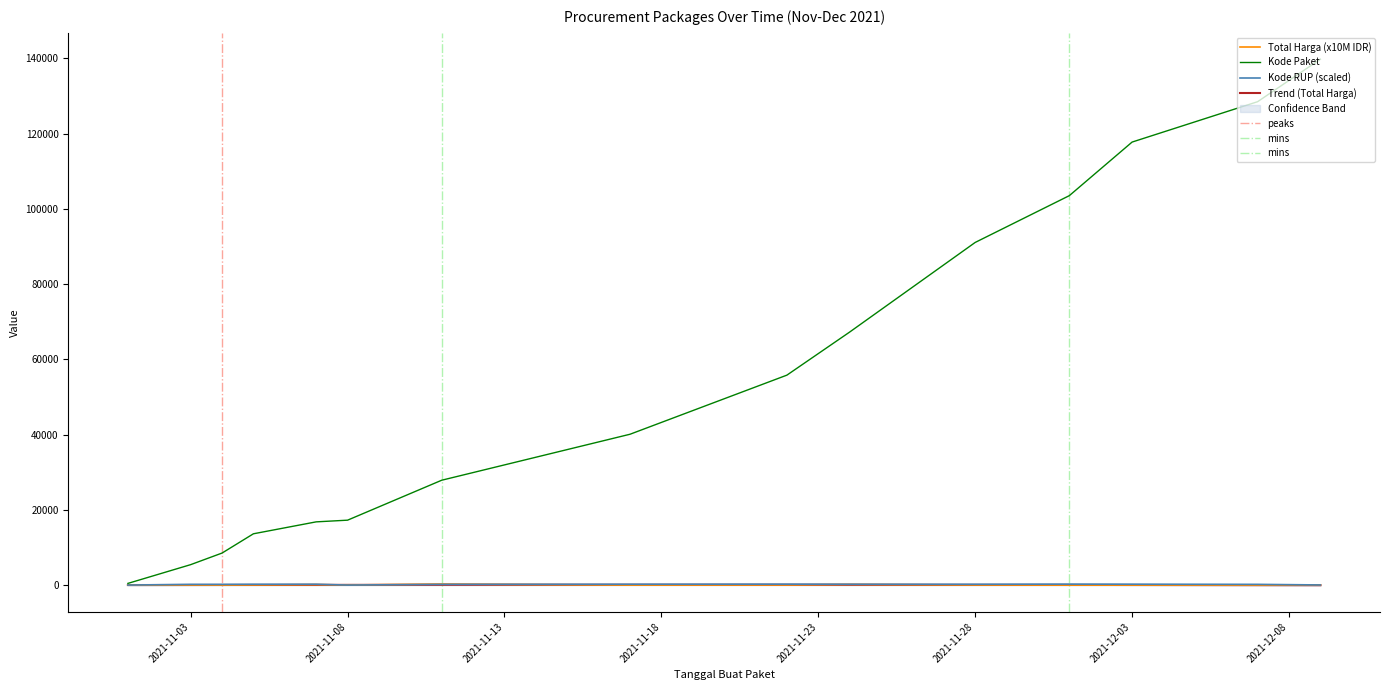

Which series has the largest total across all categories?

Kode Paket